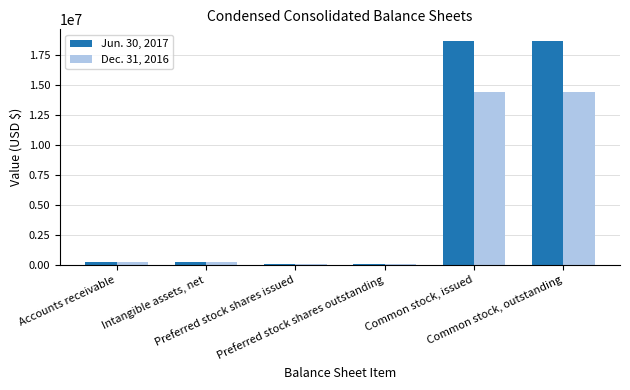

Which series has the largest total across all categories?

Jun. 30, 2017